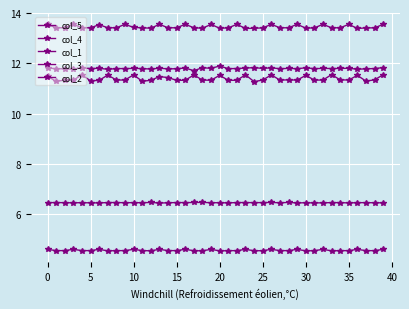

How many lines are shown in the chart?

5